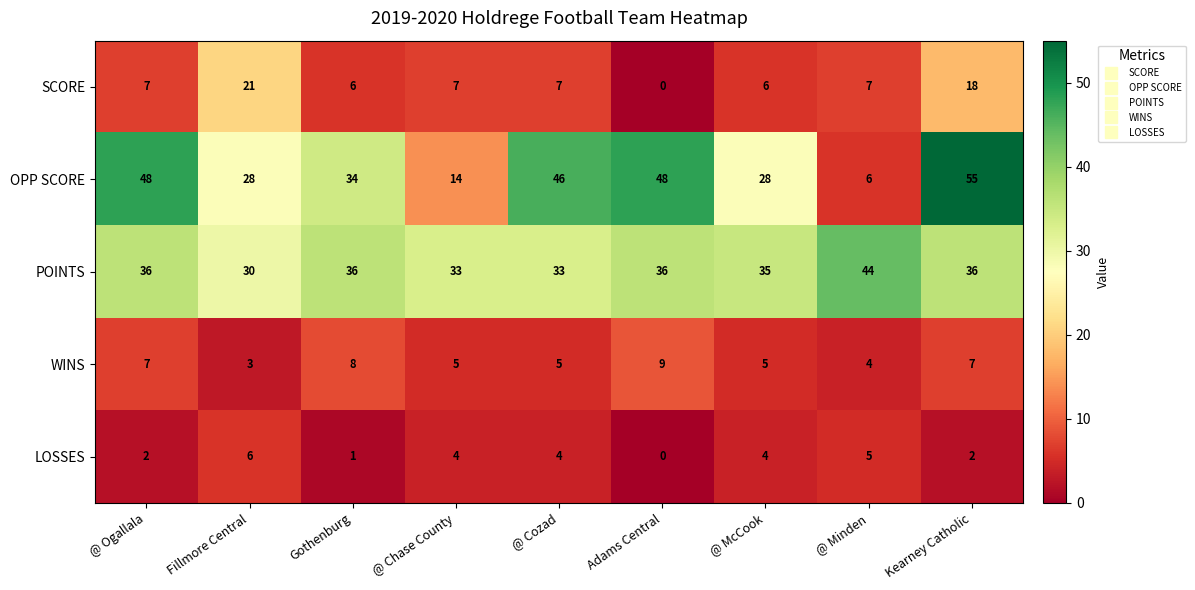

Is the value of POINTS at @ Minden greater than the value of WINS at Fillmore Central?

Yes